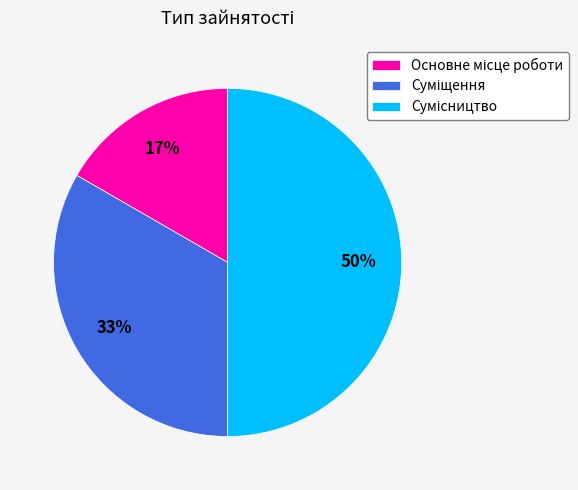

To the nearest percent, what is the average slice percentage?

33%